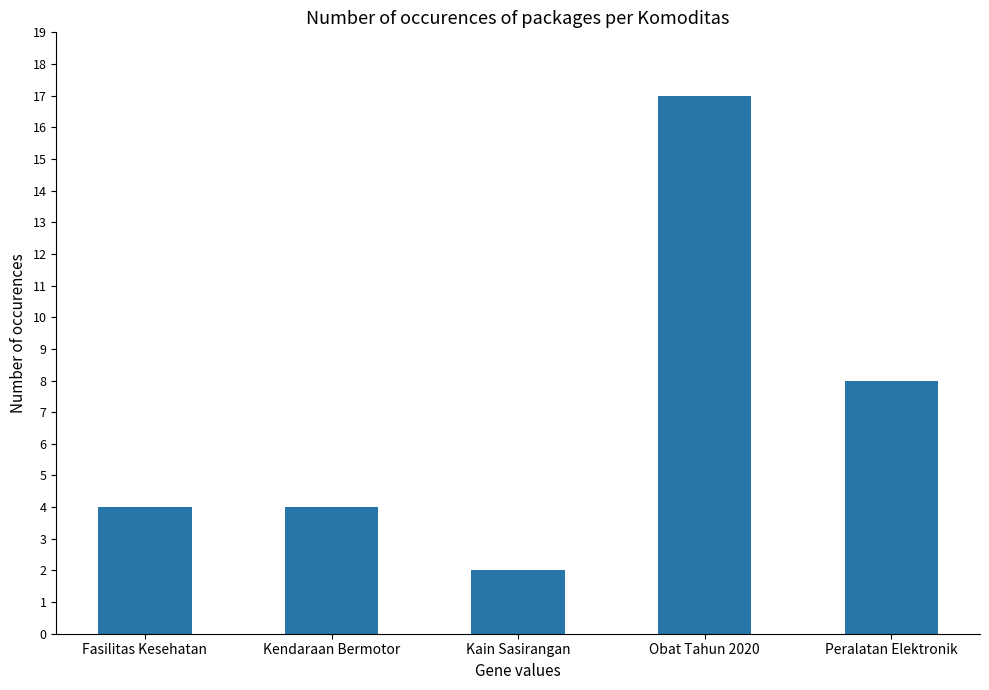

What position from the right is Kendaraan Bermotor?

4